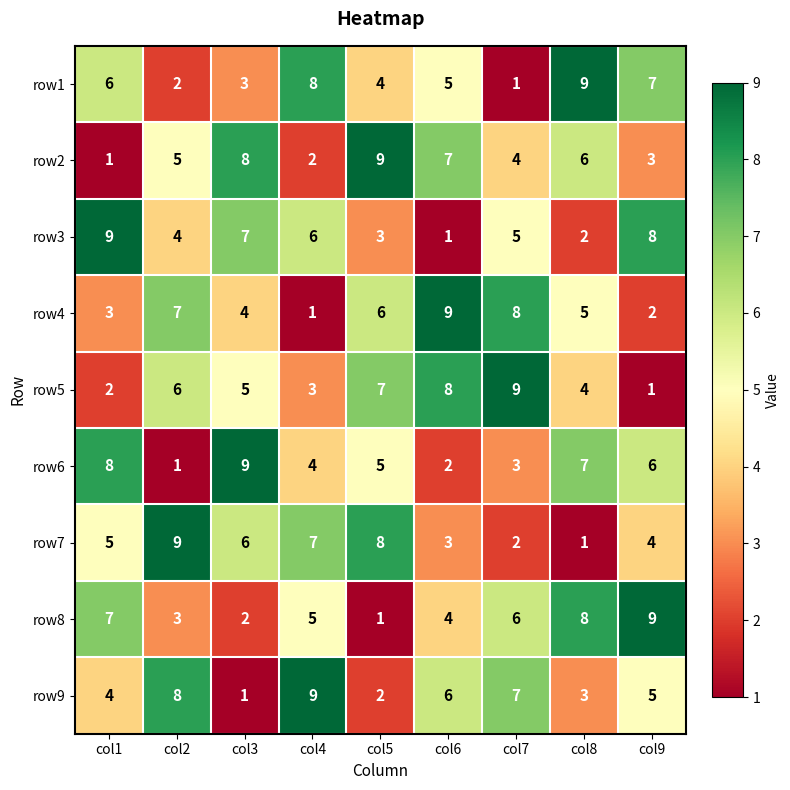

Where does the row5 series first go above 5?

col2